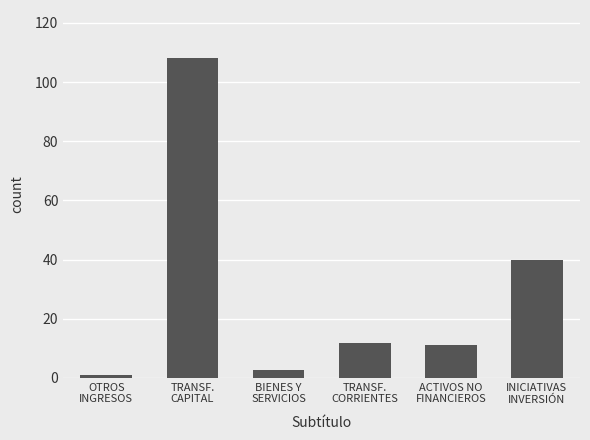

Does the chart contain stacked bars?

No